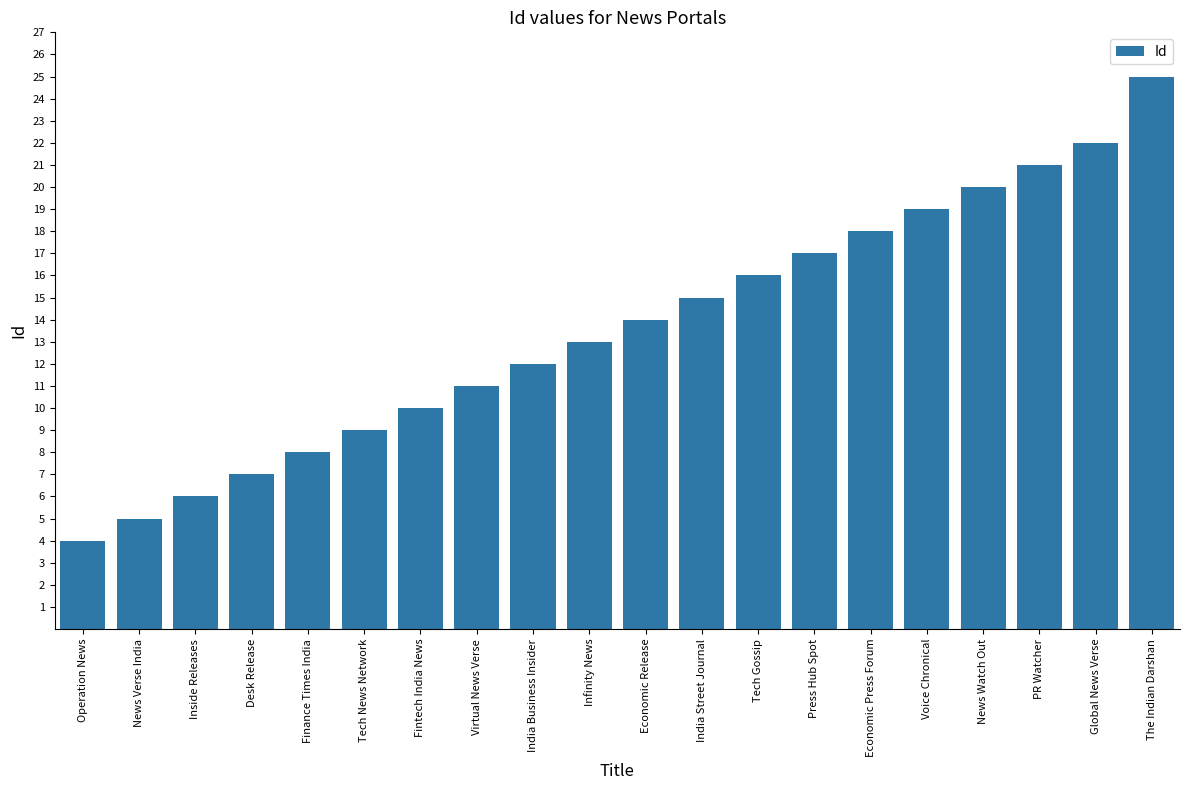

The value at News Verse India is 5. True or false?

True